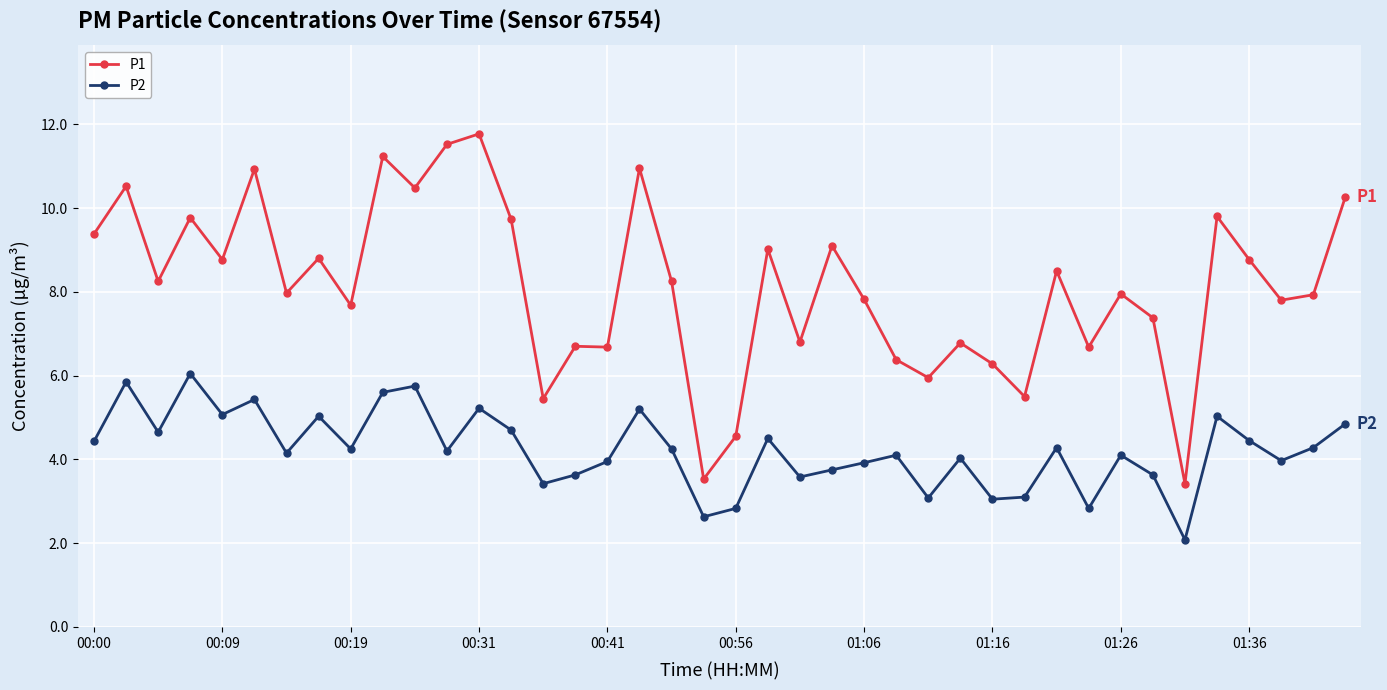

Does the chart have visible grid lines?

Yes